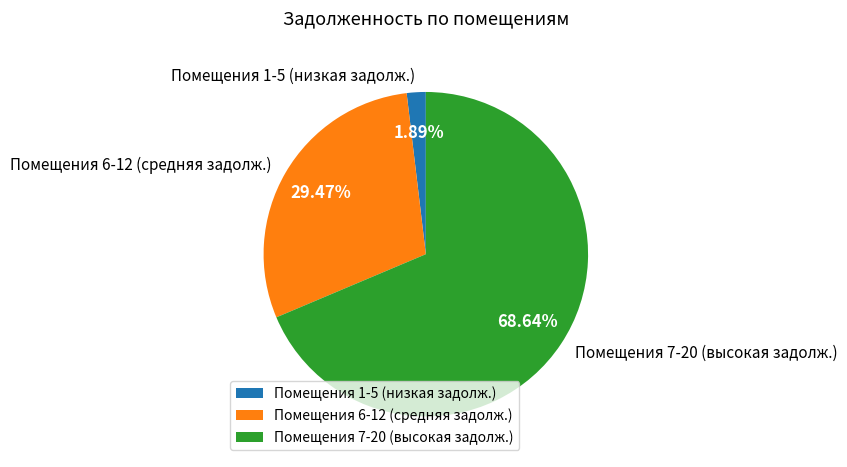

Do Помещения 6-12 (средняя задолж.) and Помещения 1-5 (низкая задолж.) together represent more than half of the pie?

No